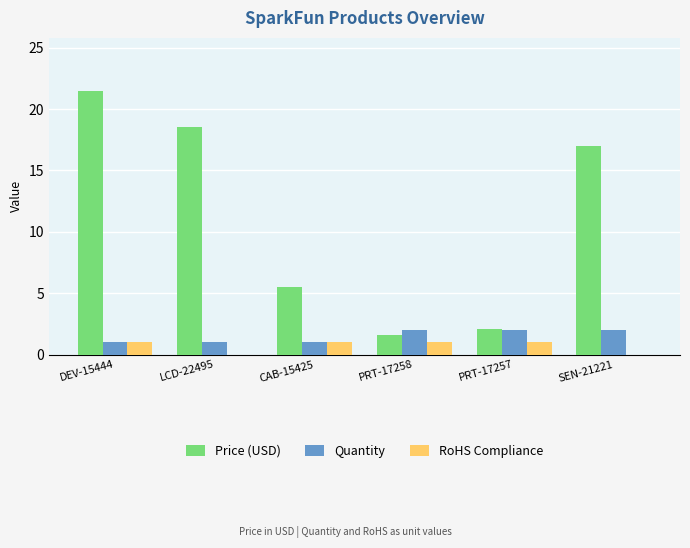

What is the highest value of the Price (USD) series?

21.5